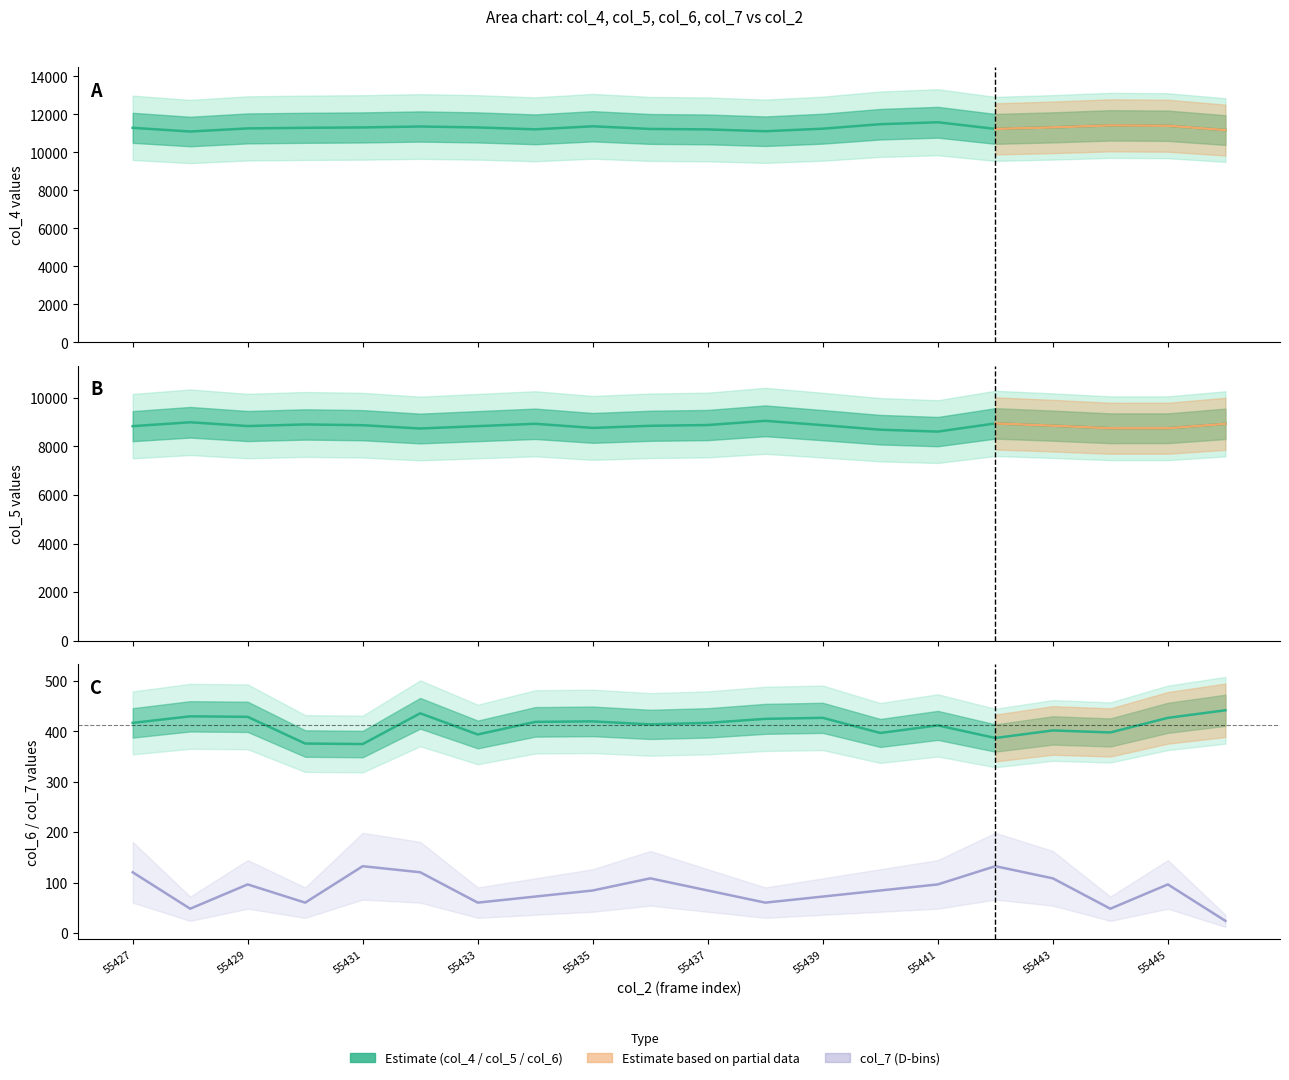

What position from the left is 55429?

2